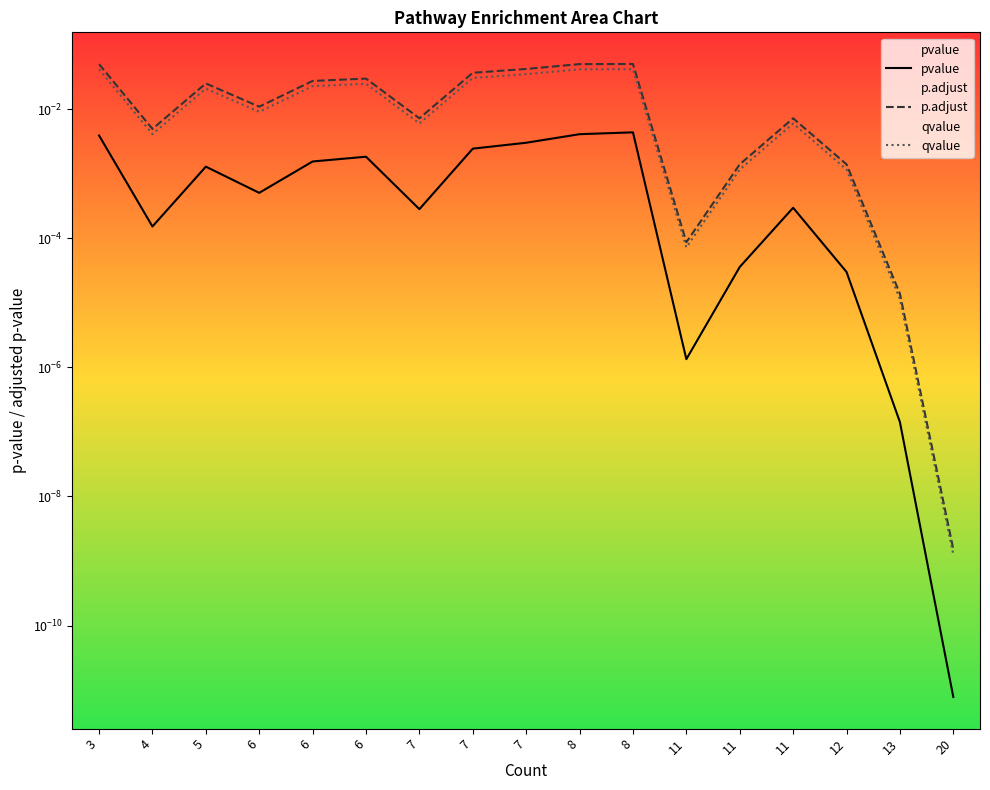

True or false: qvalue and p.adjust intersect in this chart.

False